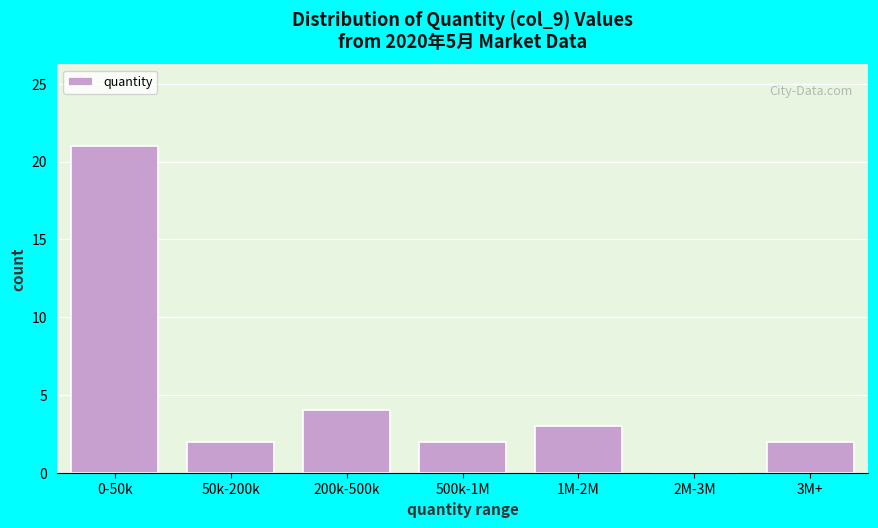

Reading left to right, extract all data points from this chart.

0-50k=21	50k-200k=2	200k-500k=4	500k-1M=2	1M-2M=3	2M-3M=0	3M+=2